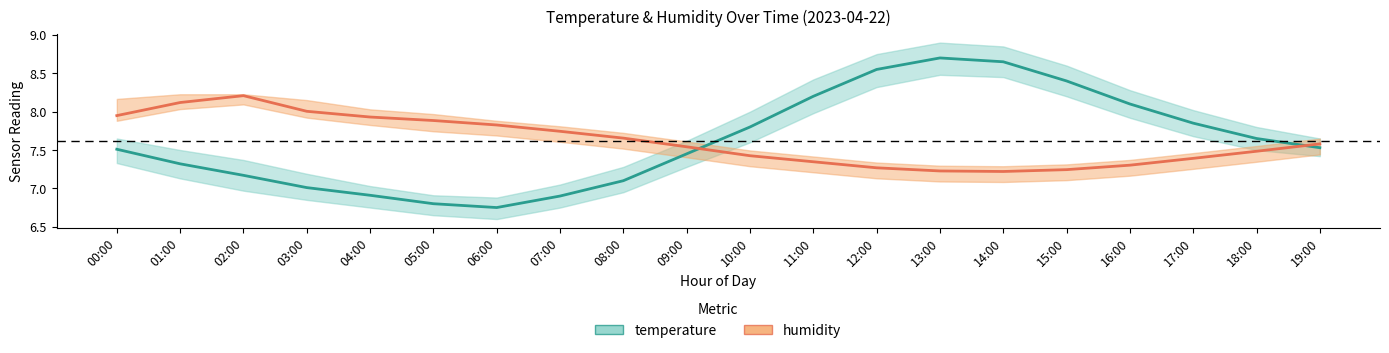

The value of temperature at 11:00 is 8.2. True or false?

True